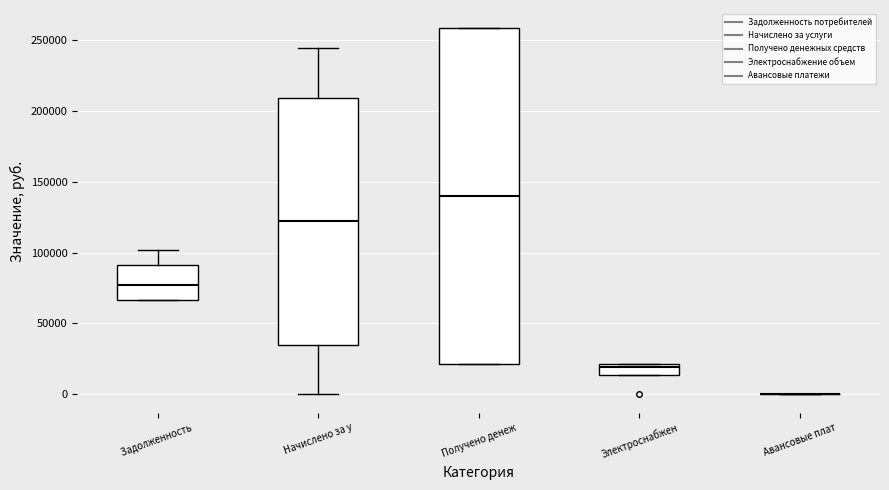

Which box is the tallest, from its lower edge to its upper edge?

Получено денеж